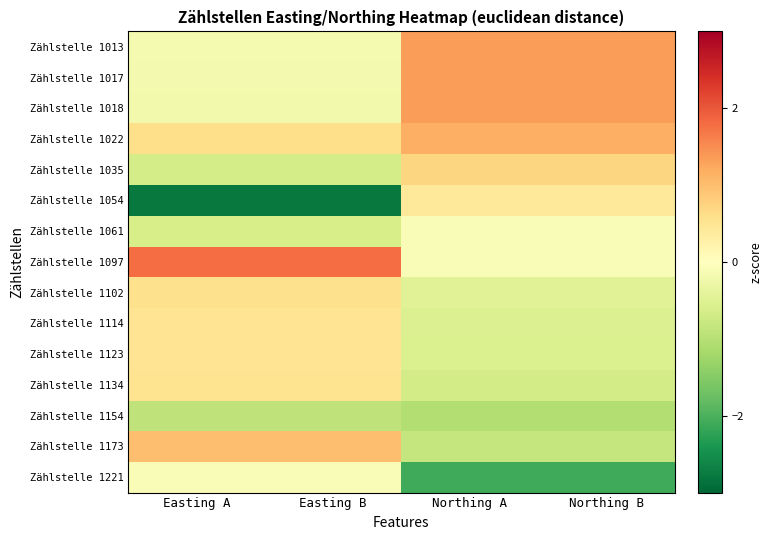

Between Easting B and Northing B, which is larger?

Northing B